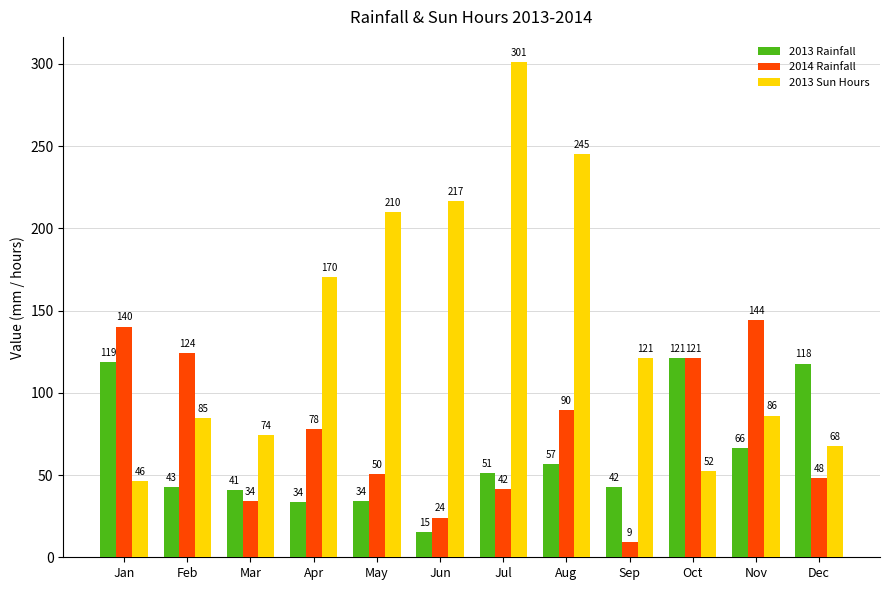

Which series has the largest total across all categories?

2013 Sun Hours